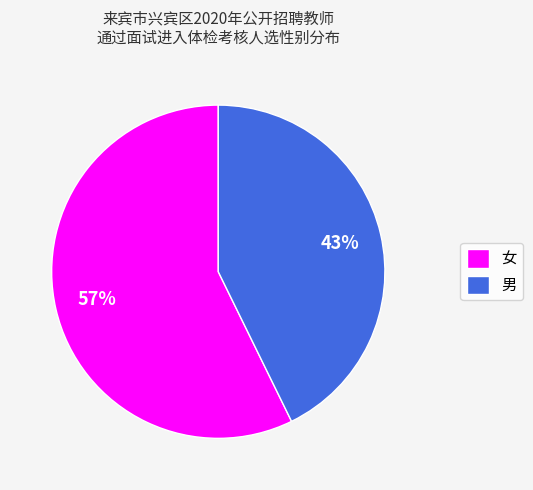

Which category has the smallest portion of the pie?

男